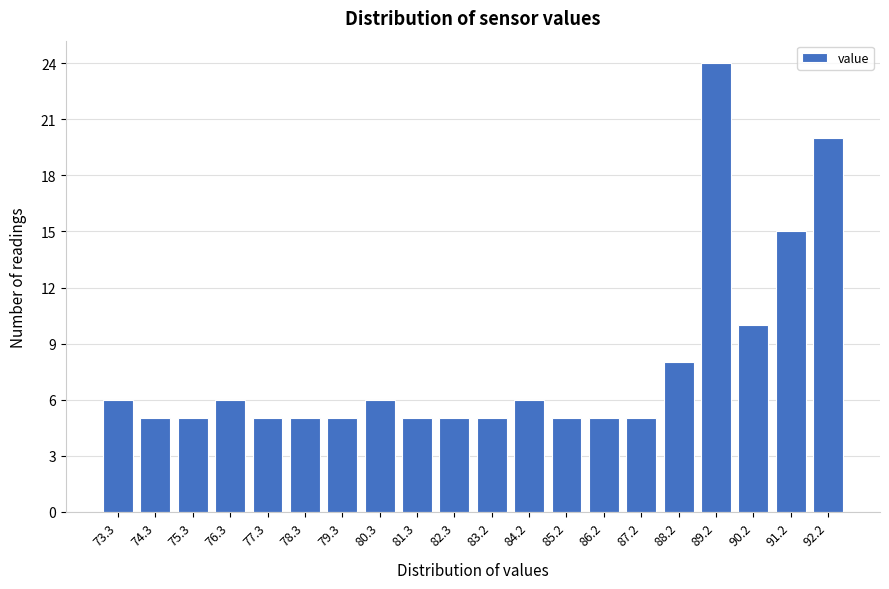

Reading right to left, transcribe all the data shown in this chart.

92.2=20	91.2=15	90.2=10	89.2=24	88.2=8	87.2=5	86.2=5	85.2=5	84.2=6	83.2=5	82.3=5	81.3=5	80.3=6	79.3=5	78.3=5	77.3=5	76.3=6	75.3=5	74.3=5	73.3=6